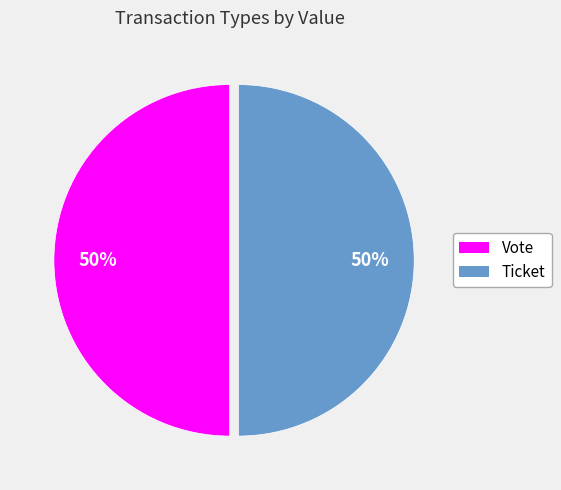

What is the ratio of the value at Ticket to the value at Vote?

1.0